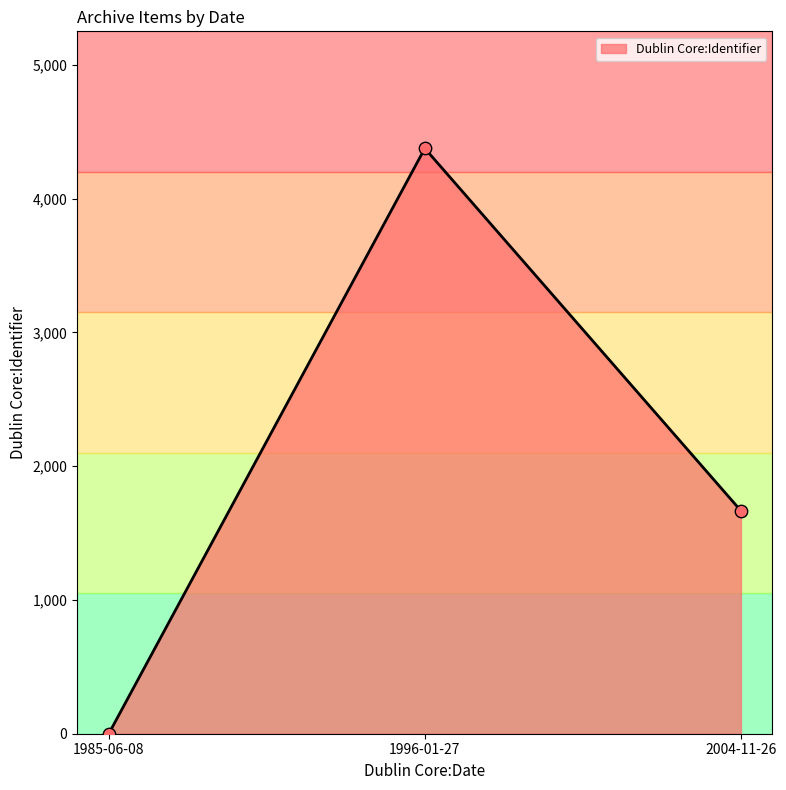

Which has a higher value, 2004-11-26 or 1996-01-27?

1996-01-27